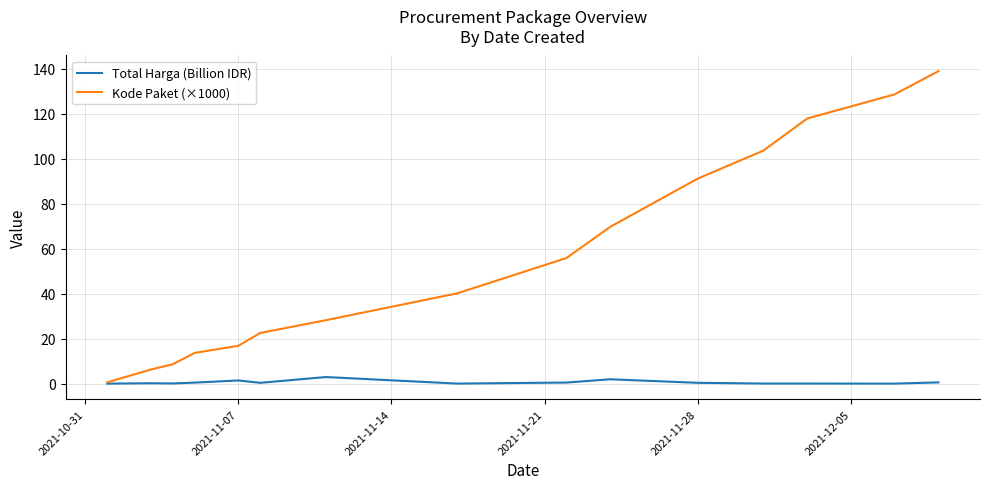

What is the maximum value shown in the chart?

138.8